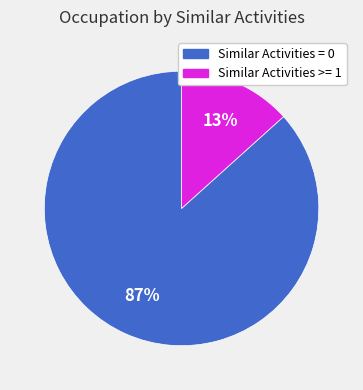

How many segments does this pie chart have?

2